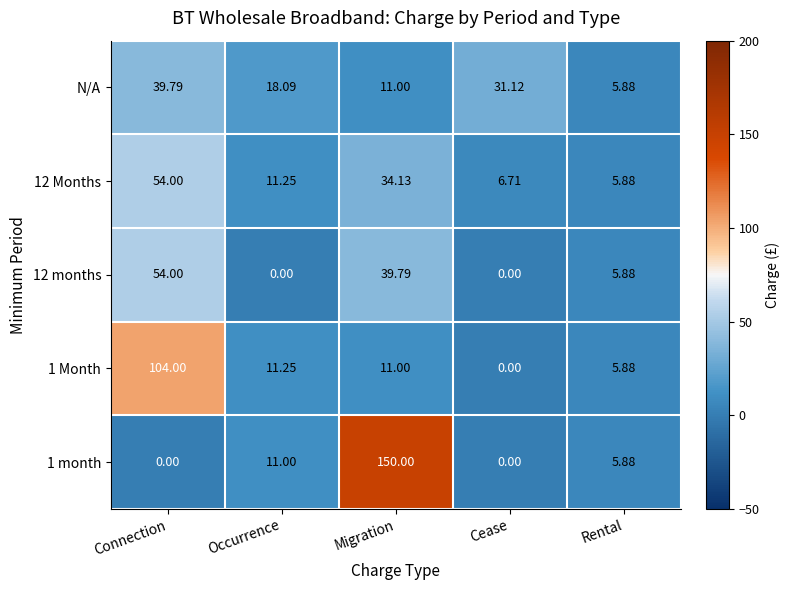

What is the total value across all series at Rental?

29.4